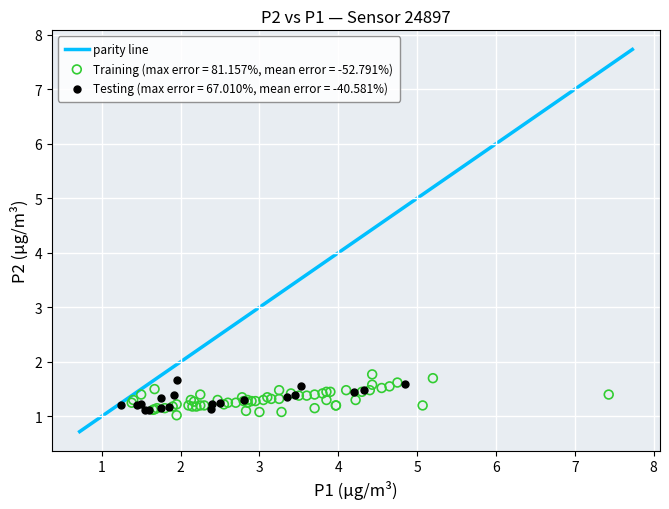

Which series has the widest spread of Y values?

Training (max error = 81.157%, mean error = -52.791%)